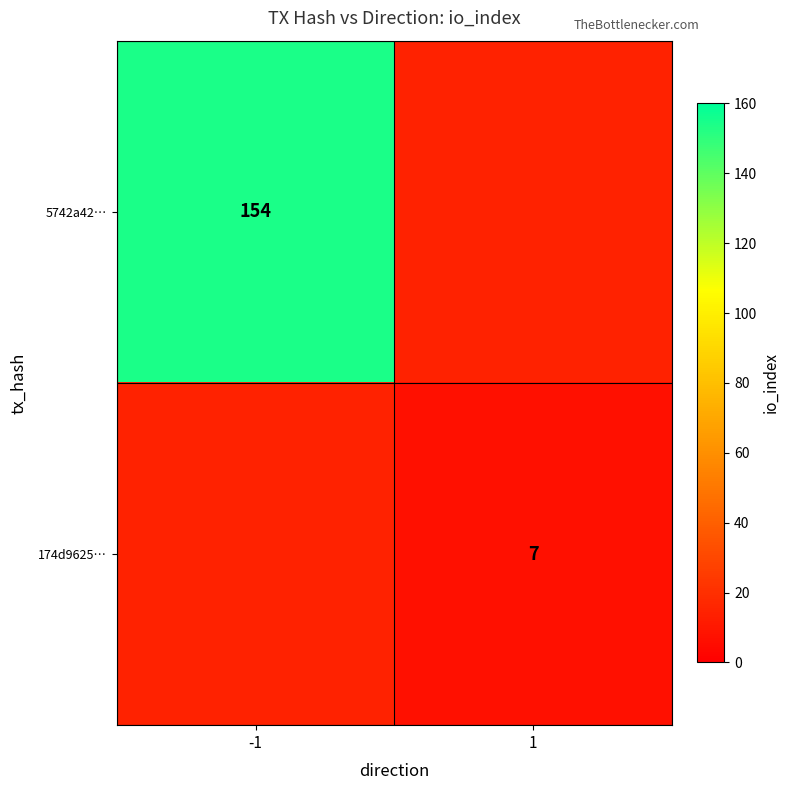

Which category has the highest value across all series?

-1